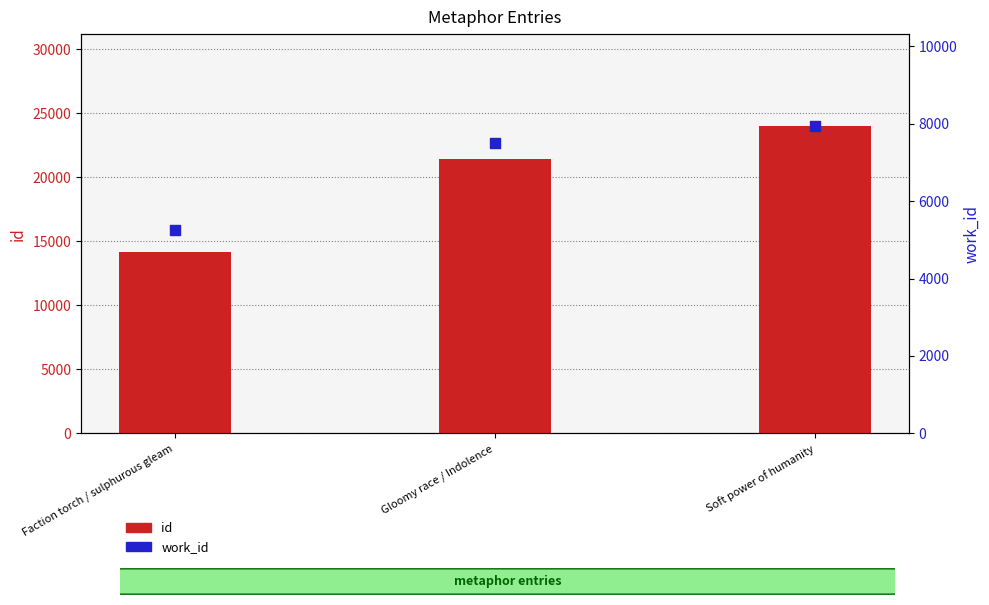

What is the total value across all series at Soft power of humanity?

31934